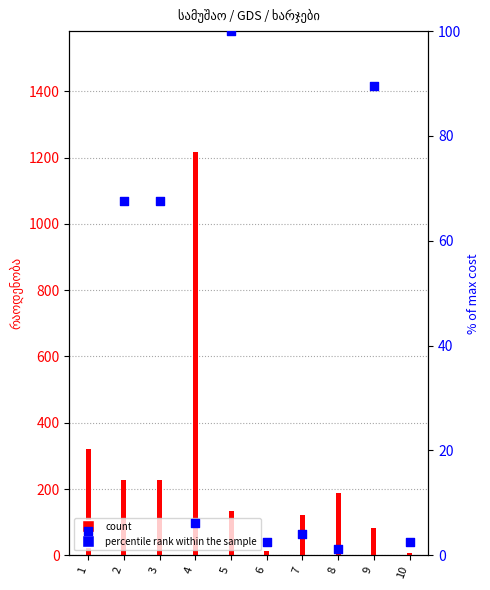

What are all the series names shown in the legend?

count, percentile rank within the sample